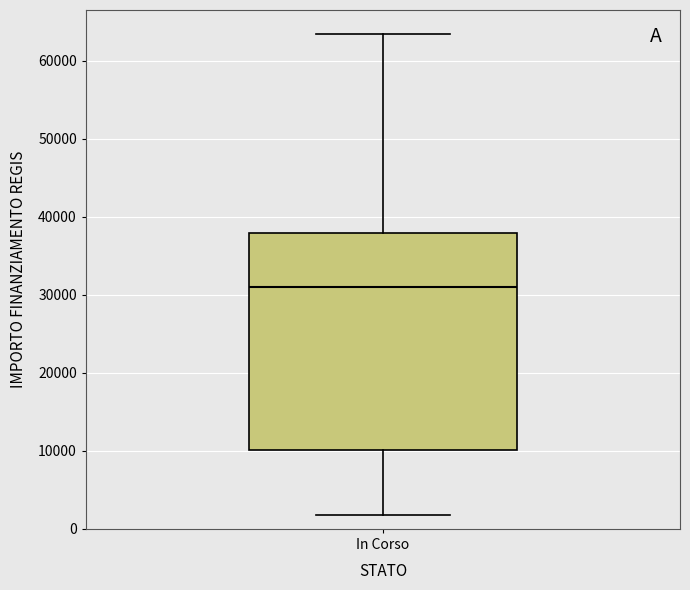

Where does the median line of the box for In Corso sit on the y-axis? The values are not printed on the chart, so give them approximately, as read against the axis.

31000